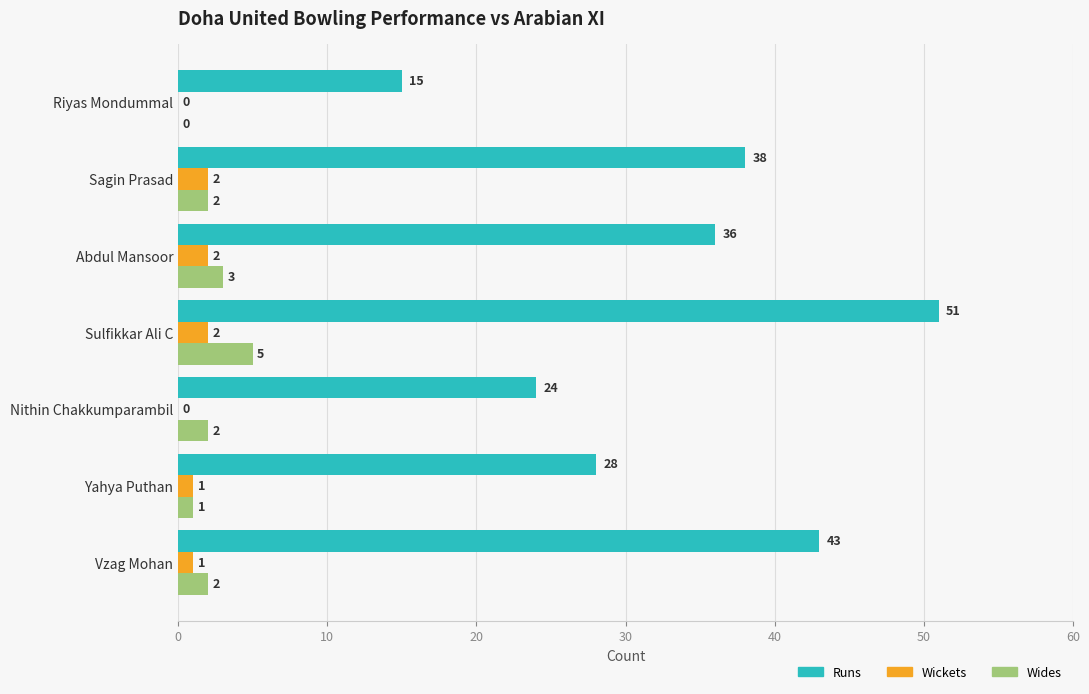

At which label does Wides reach its peak?

Sulfikkar Ali C